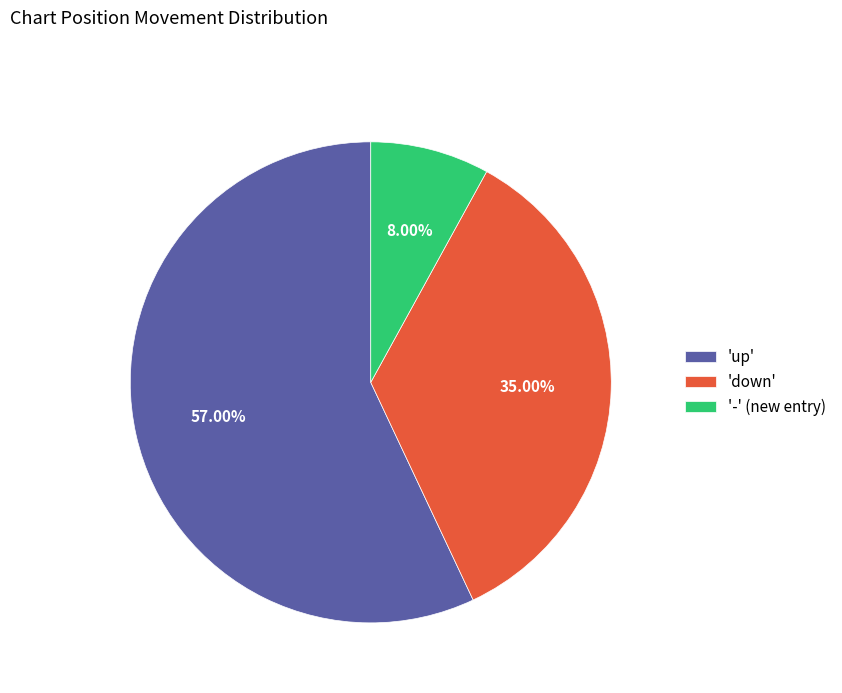

How many slices are in this pie chart?

3